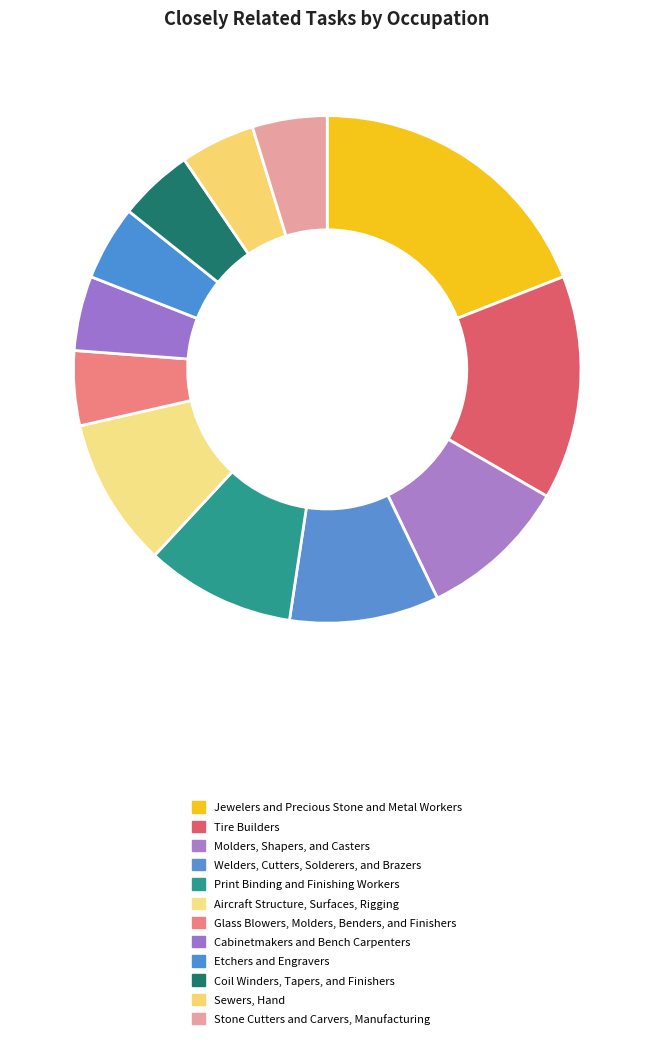

The Jewelers and Precious Stone and Metal Workers slice represents 12% of the pie. True or false?

False